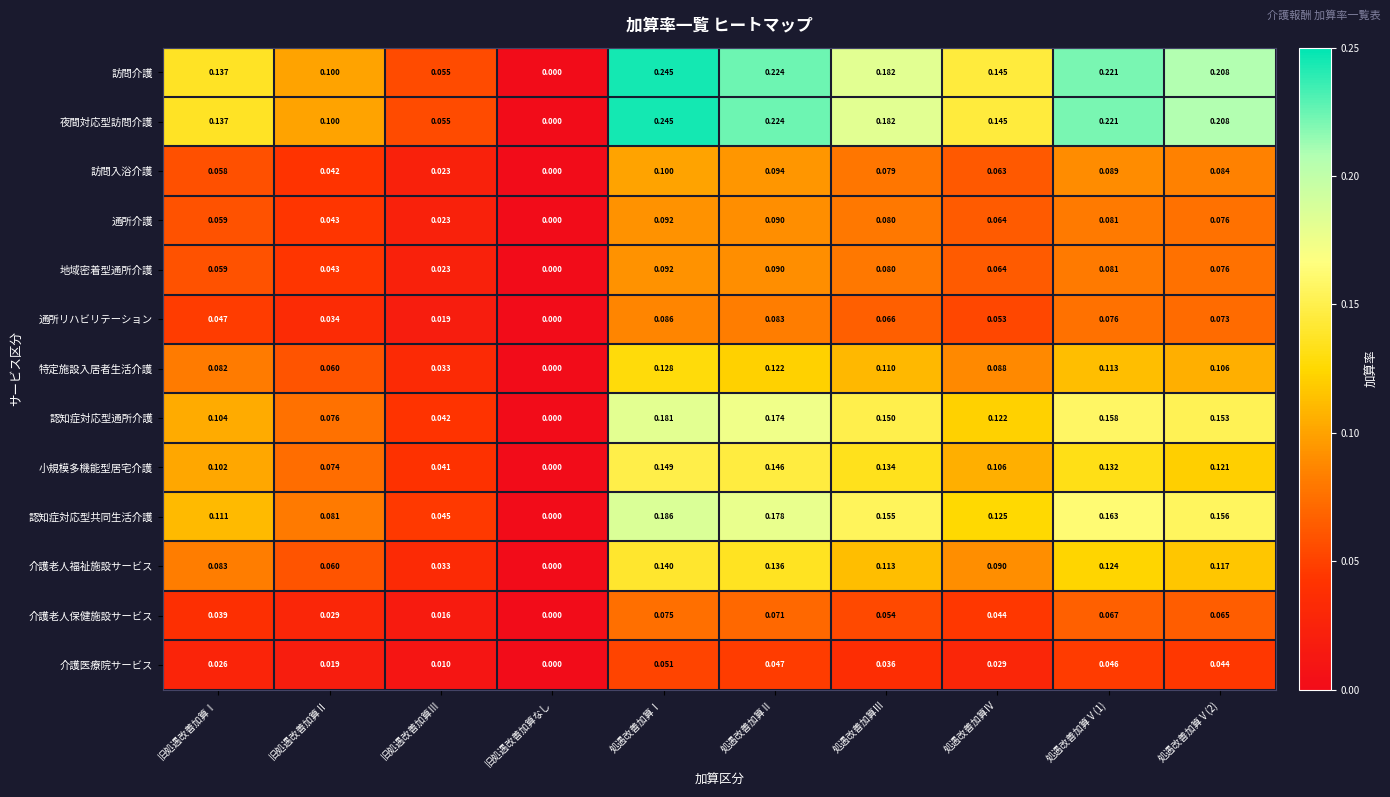

Is the value of 夜間対応型訪問介護 at 旧処遇改善加算Ⅱ greater than the value of 認知症対応型通所介護 at 処遇改善加算Ⅳ?

No